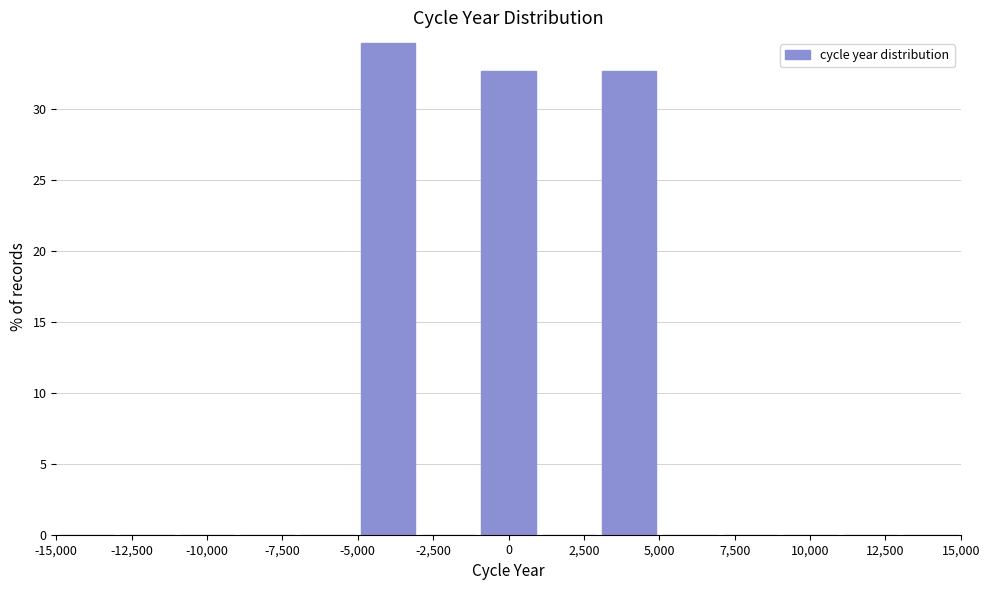

Over which range of the x-axis is the bar tallest?

-5000 to -3000